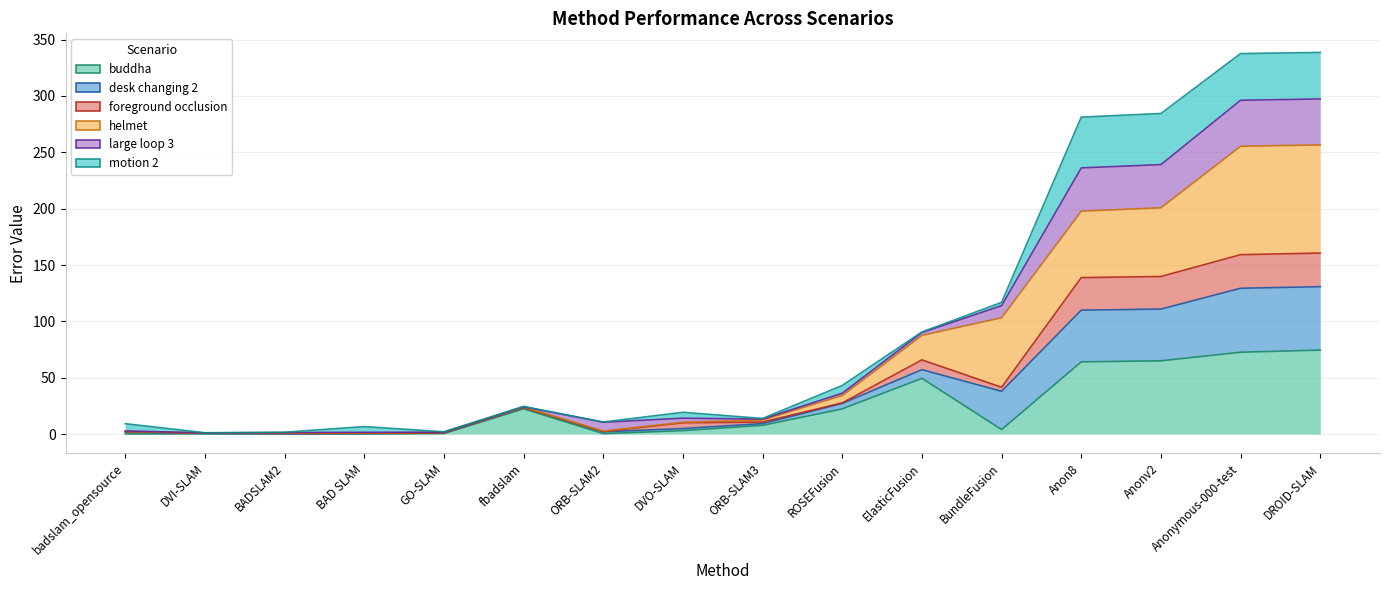

The buddha series shows 118.5 at Anonymous-000-test. True or false?

False